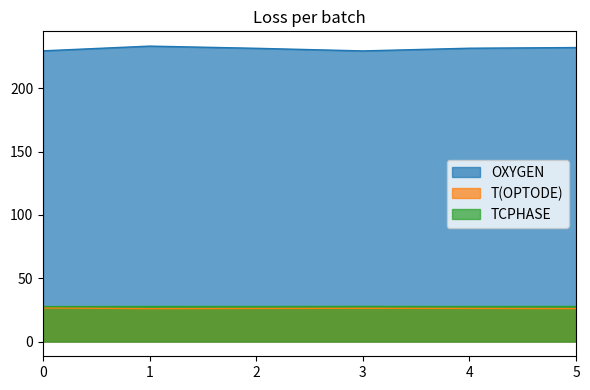

What are all the series names shown in the legend?

OXYGEN, T(OPTODE), TCPHASE